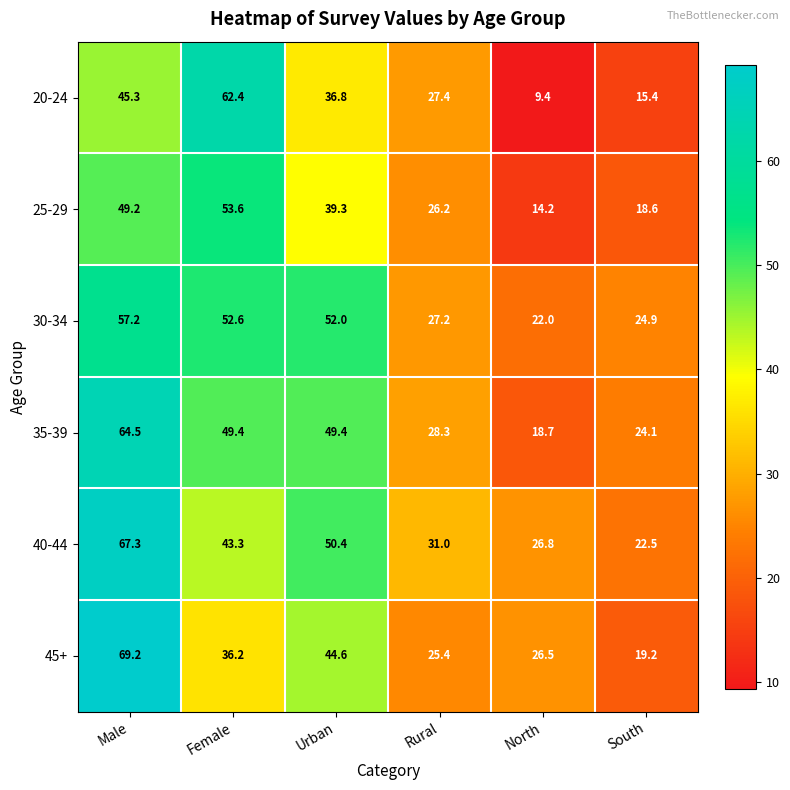

True or false: 25-29 has a value of 49.2 at Male.

True